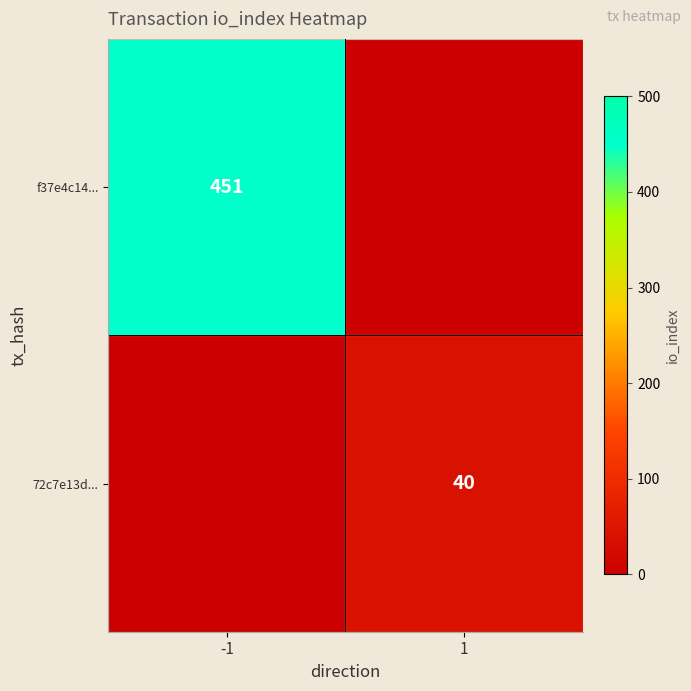

True or false: f37e4c14... has a value of 683 at -1.

False